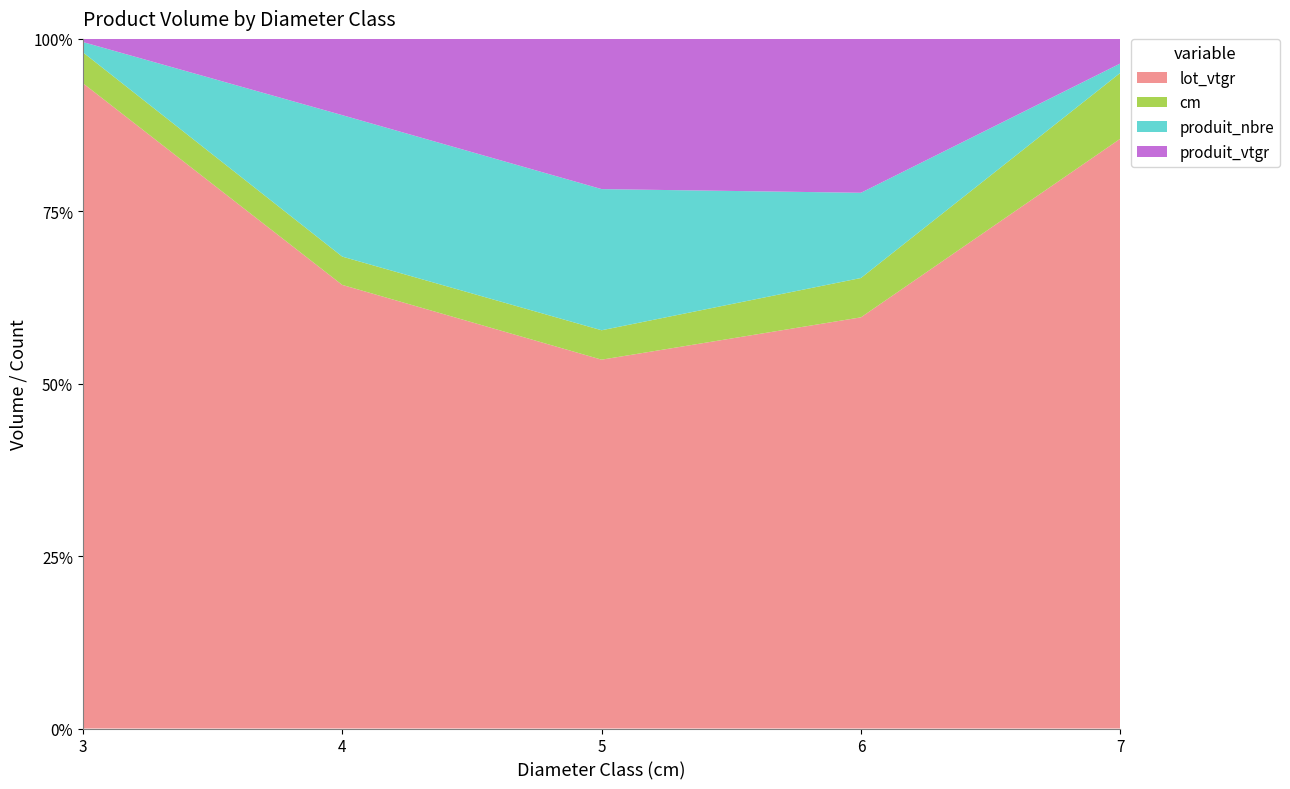

Reading right to left, list all the values displayed in this chart.

produit_vtgr: 2.6	23.5	25.5	10.8	0.3
produit_nbre: 1.0	13.0	24.0	20.0	1.0
cm: 7.0	6.0	5.0	4.0	3.0
lot_vtgr: 62.7	62.7	62.7	62.7	62.7